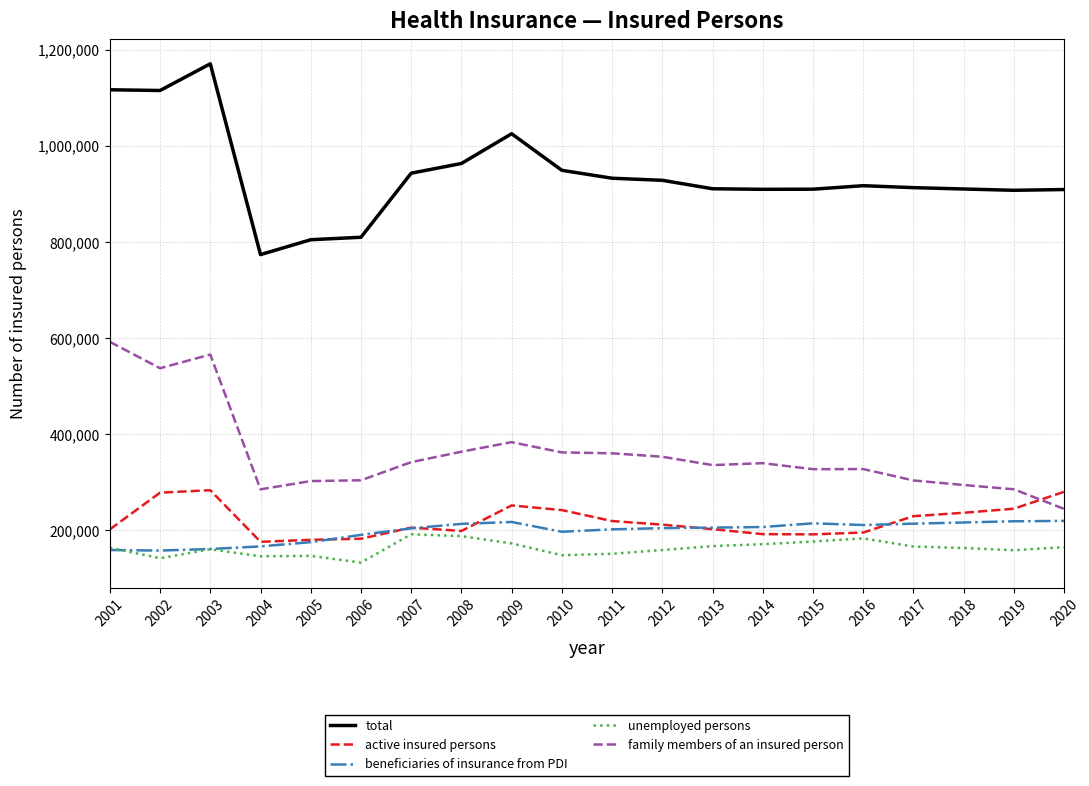

Is the value of total at 2004 greater than the value of family members of an insured person at 2011?

Yes